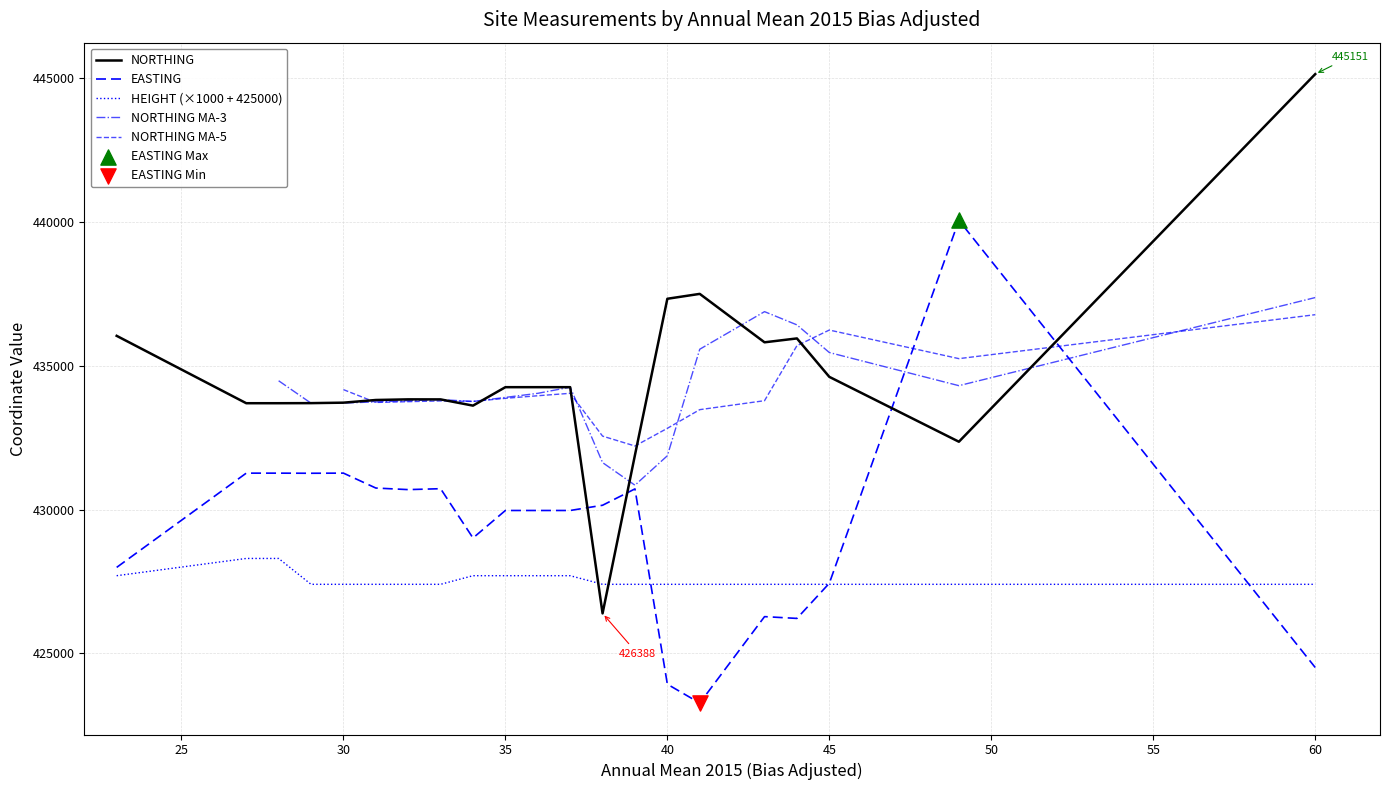

Which series has the largest total across all categories?

NORTHING